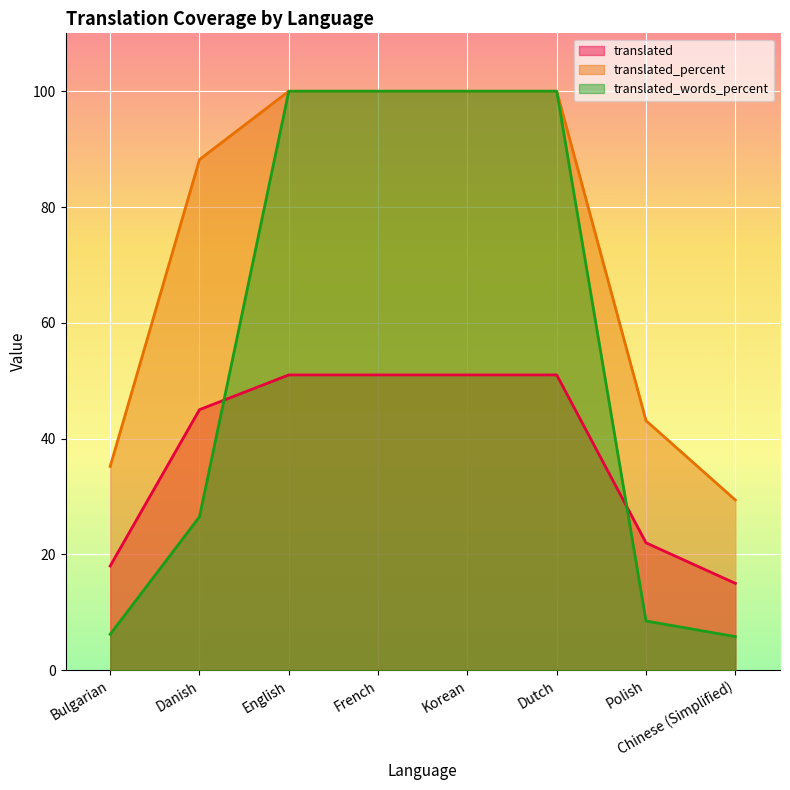

Is it true that translated_words_percent equals 44.5 at Dutch?

False